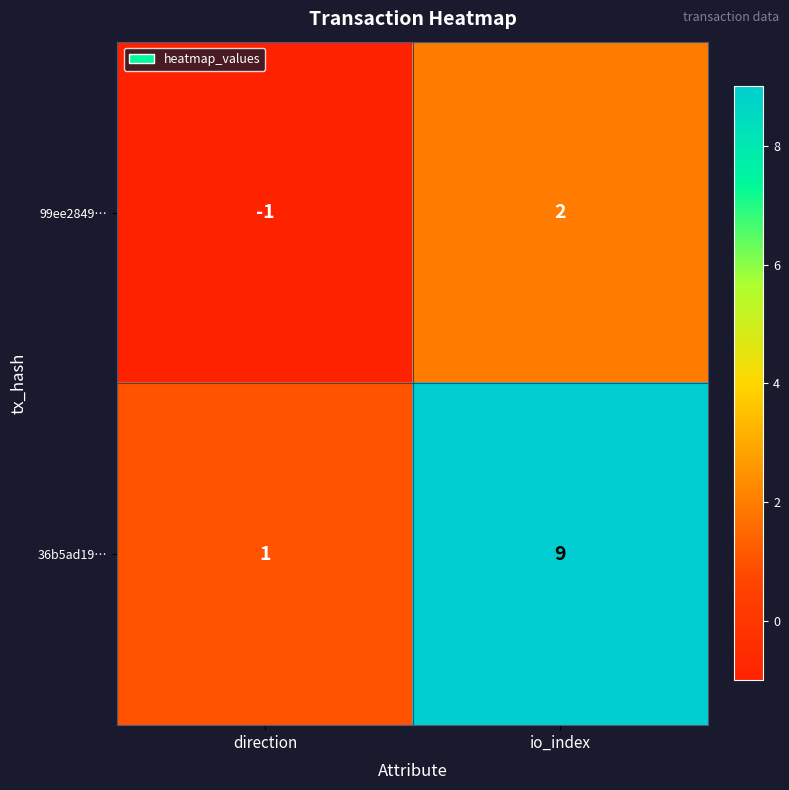

Reading left to right, what are all the values shown in this chart?

99ee2849…: direction=-1	io_index=2
36b5ad19…: direction=1	io_index=9